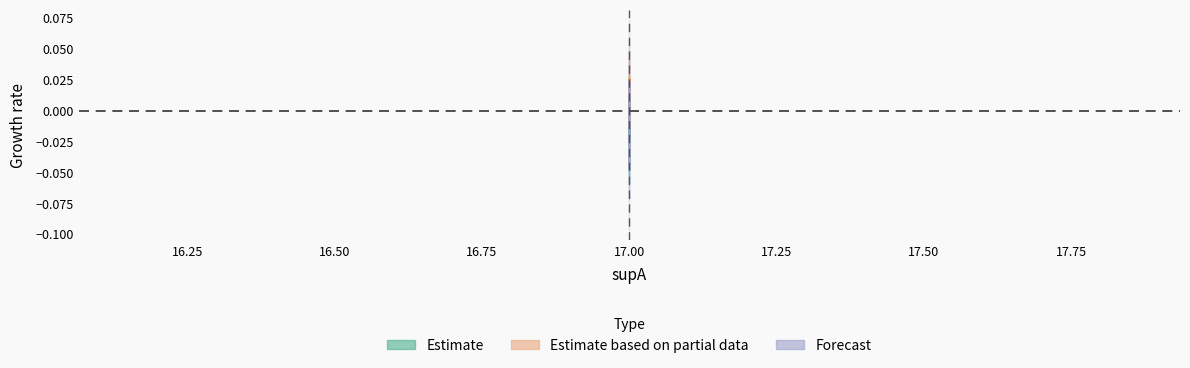

At which label is supB closest to 0?

17